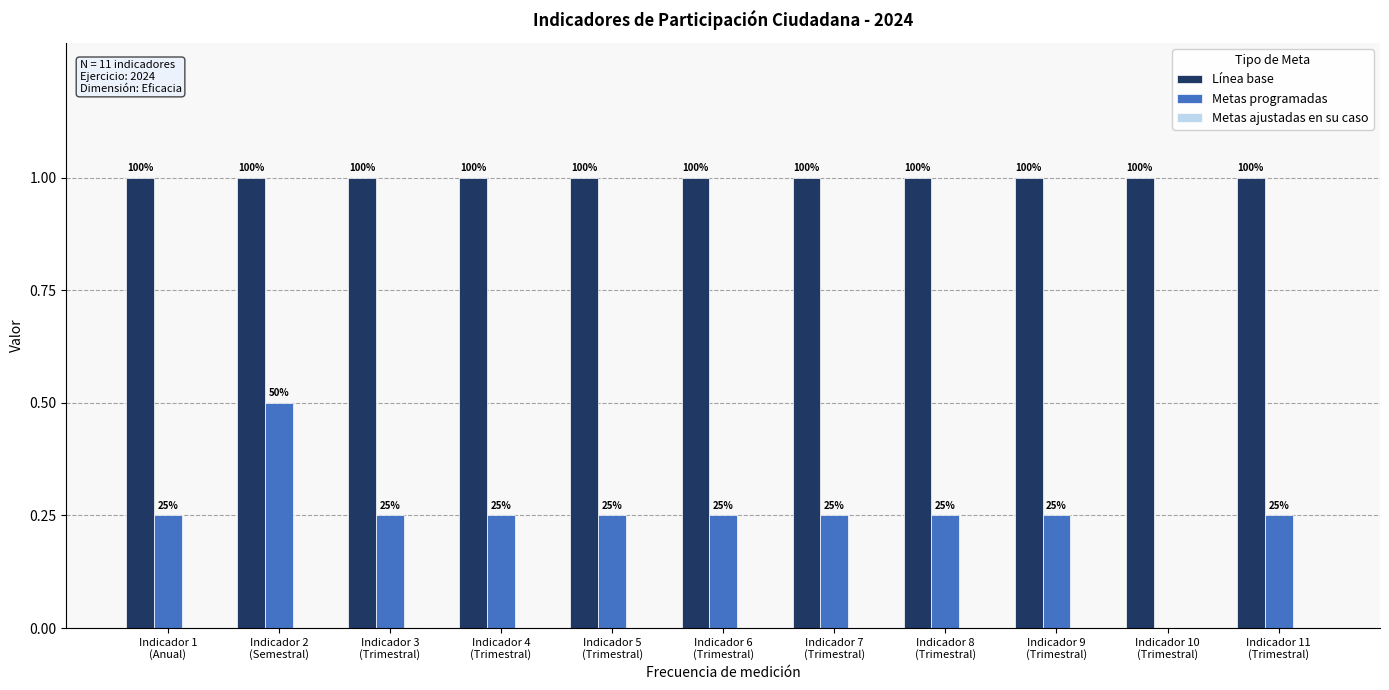

Rank the series at Indicador 10
(Trimestral) from highest to lowest value.

Línea base, Metas programadas, Metas ajustadas en su caso